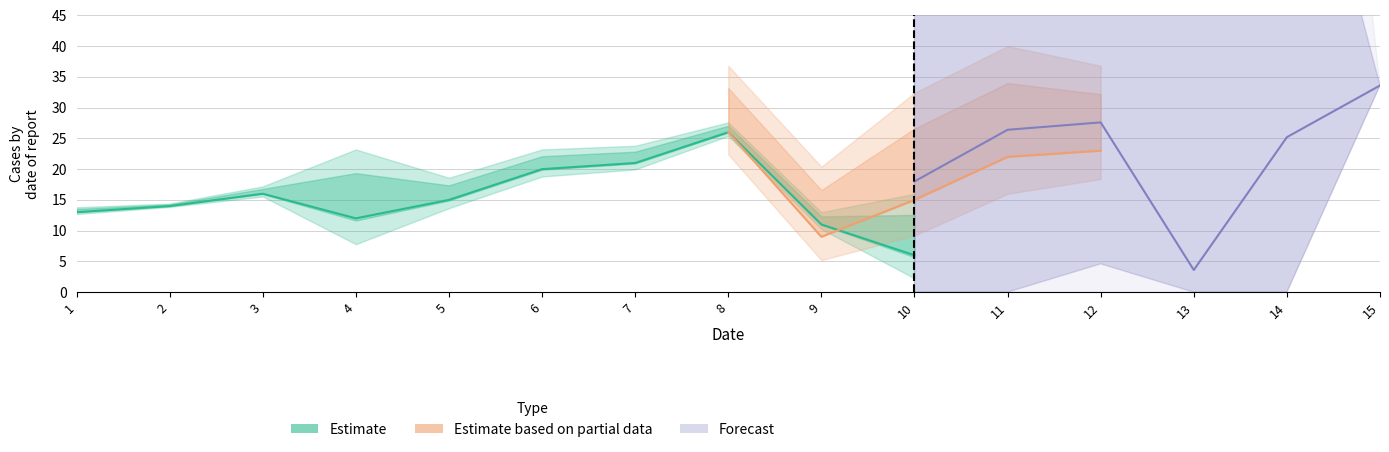

Is the value of col_4_lo at 10 greater than the value of B_partial at 12?

No